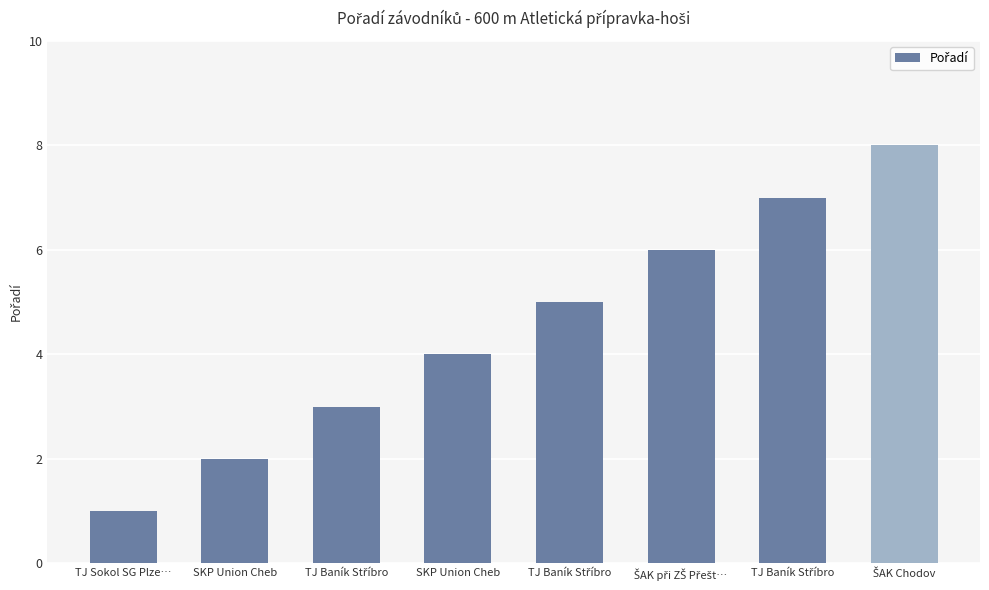

What is the label of the 7th bar from the right?

SKP Union Cheb